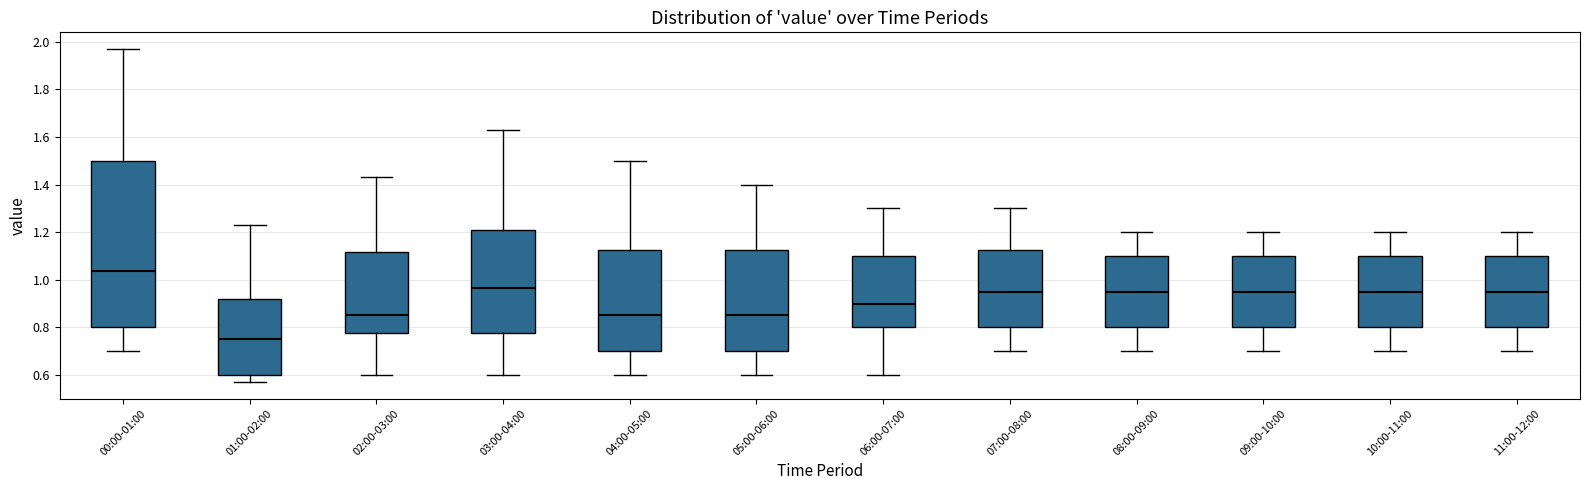

Reading left to right, read every box against the y-axis: the position of its median line, the range the box covers, and the ends of its whiskers. The values are not printed on the chart, so give them approximately, as read against the axis.

00:00-01:00: median 1.04, box 0.80 to 1.50, whiskers 0.70 to 1.98
01:00-02:00: median 0.76, box 0.60 to 0.92, whiskers 0.58 to 1.24
02:00-03:00: median 0.86, box 0.78 to 1.12, whiskers 0.60 to 1.44
03:00-04:00: median 0.96, box 0.78 to 1.20, whiskers 0.60 to 1.64
04:00-05:00: median 0.86, box 0.70 to 1.12, whiskers 0.60 to 1.50
05:00-06:00: median 0.86, box 0.70 to 1.12, whiskers 0.60 to 1.40
06:00-07:00: median 0.90, box 0.80 to 1.10, whiskers 0.60 to 1.30
07:00-08:00: median 0.96, box 0.80 to 1.12, whiskers 0.70 to 1.30
08:00-09:00: median 0.96, box 0.80 to 1.10, whiskers 0.70 to 1.20
09:00-10:00: median 0.96, box 0.80 to 1.10, whiskers 0.70 to 1.20
10:00-11:00: median 0.96, box 0.80 to 1.10, whiskers 0.70 to 1.20
11:00-12:00: median 0.96, box 0.80 to 1.10, whiskers 0.70 to 1.20